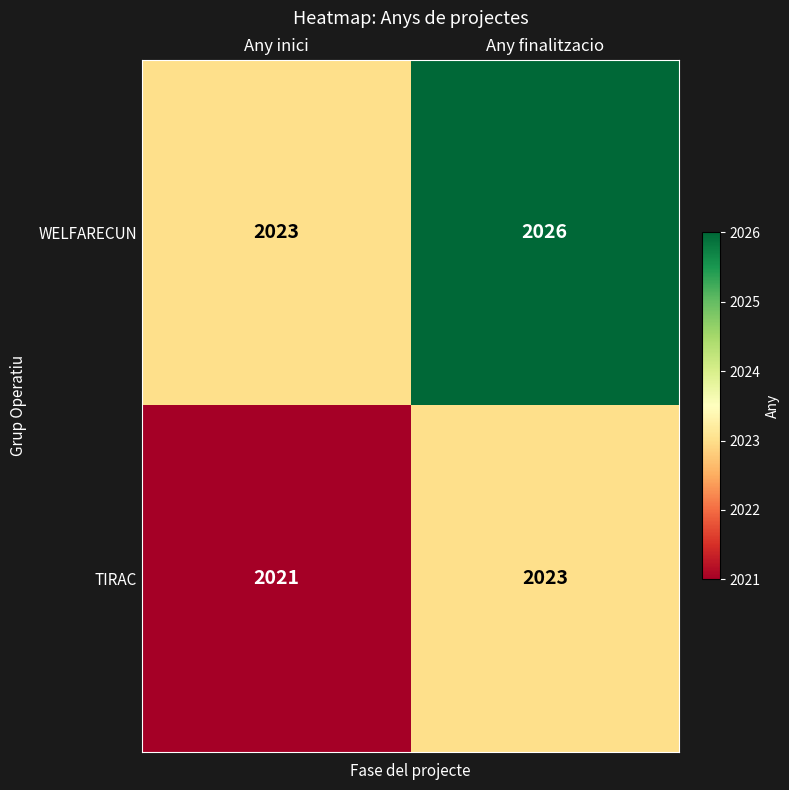

What is the difference between the highest and lowest values at Any finalitzacio?

3